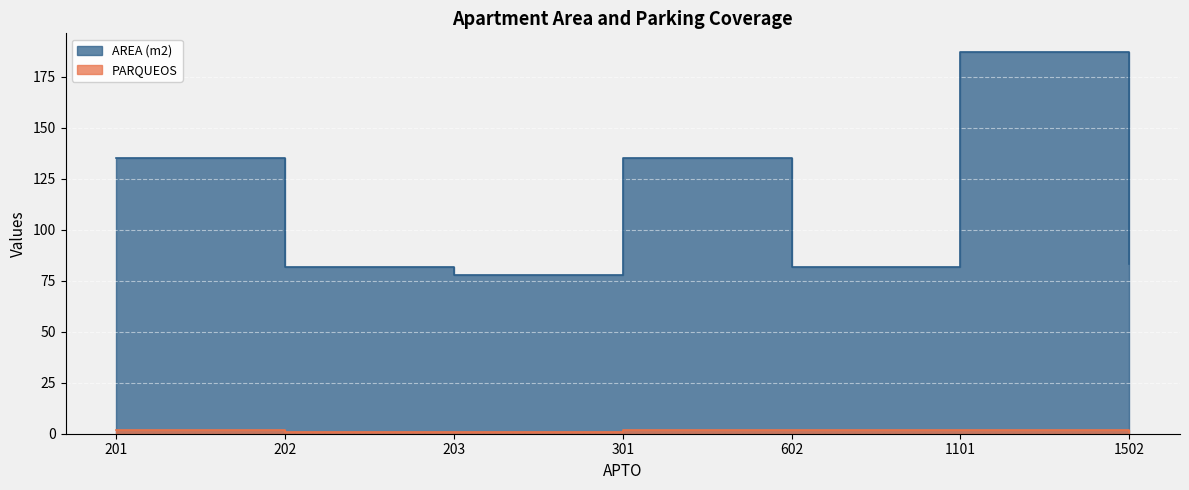

Is it true that PARQUEOS equals 2 at 201?

True